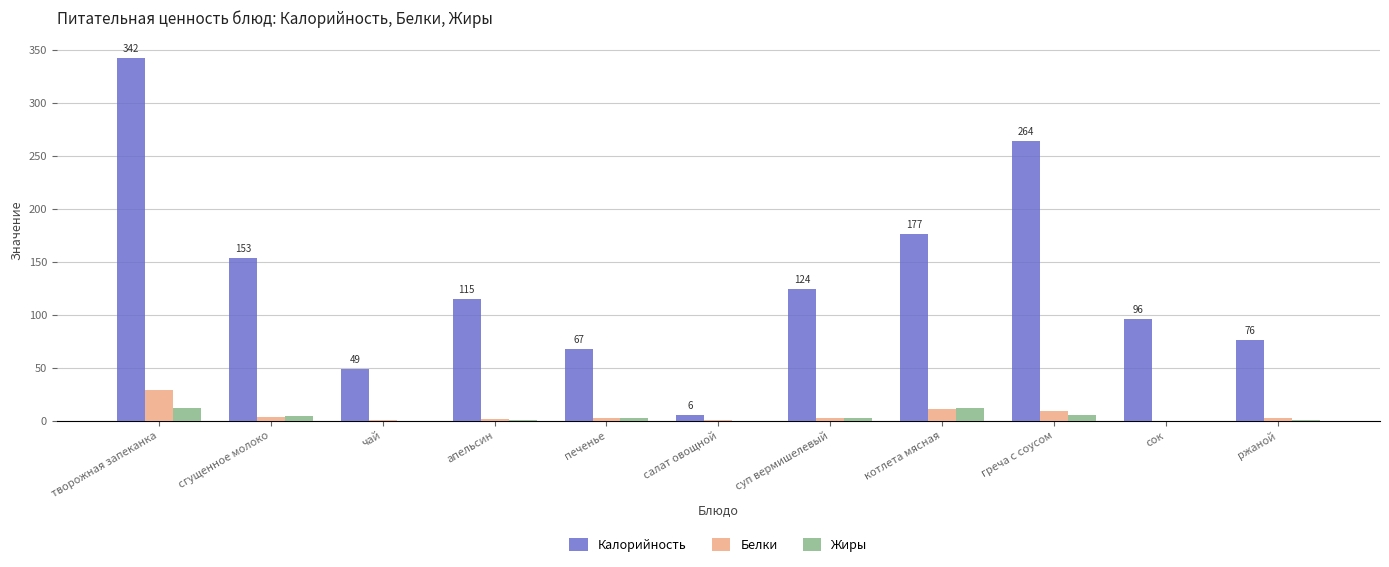

What is the sum of all Белки values?

61.9